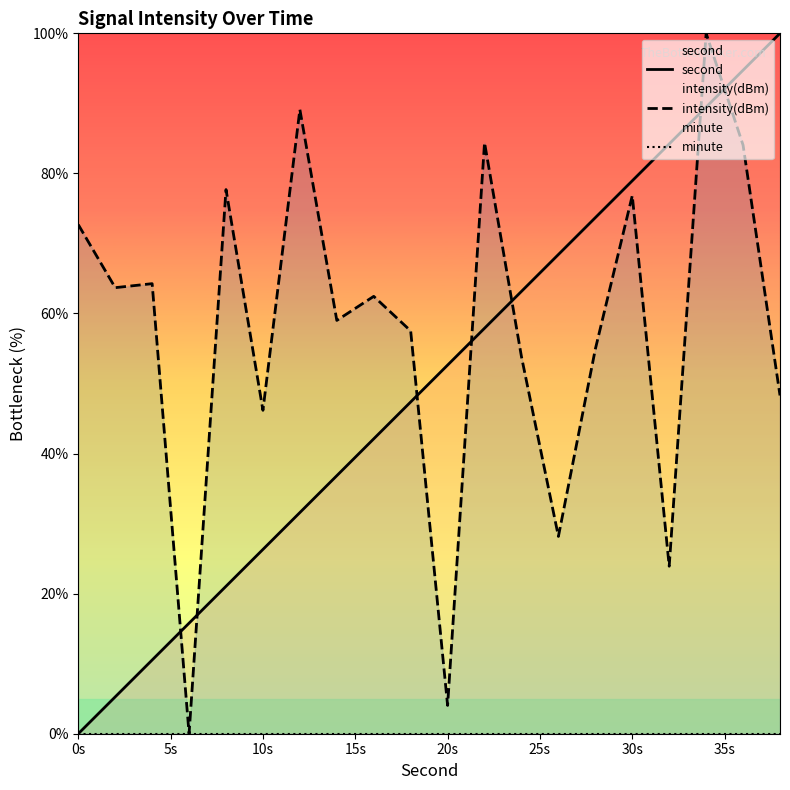

Reading left to right, transcribe all the data shown in this chart.

second: 0.0	5.3	10.5	15.8	21.1	26.3	31.6	36.8	42.1	47.4	52.6	57.9	63.2	68.4	73.7	78.9	84.2	89.5	94.7	100.0
intensity(dBm): 72.7	63.7	64.3	0.0	77.7	46.2	89.1	59.0	62.4	57.5	4.0	84.4	53.8	28.2	54.9	76.8	23.9	100.0	84.0	48.3
minute: 0.0	0.0	0.0	0.0	0.0	0.0	0.0	0.0	0.0	0.0	0.0	0.0	0.0	0.0	0.0	0.0	0.0	0.0	0.0	0.0